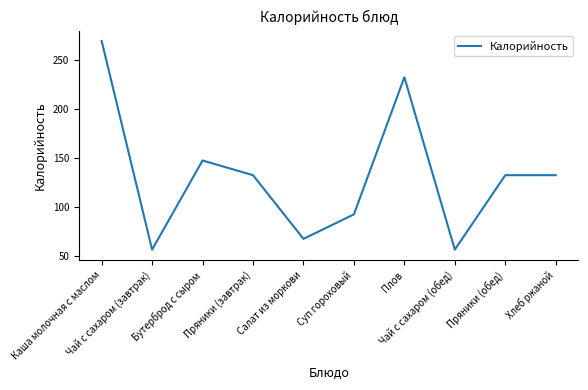

At which label is the value closest to 162?

Бутерброд с сыром